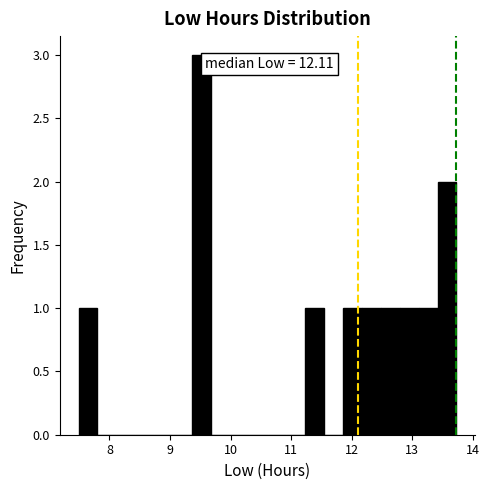

Read against the x-axis, roughly where is the centre of the tallest bar?

9.5